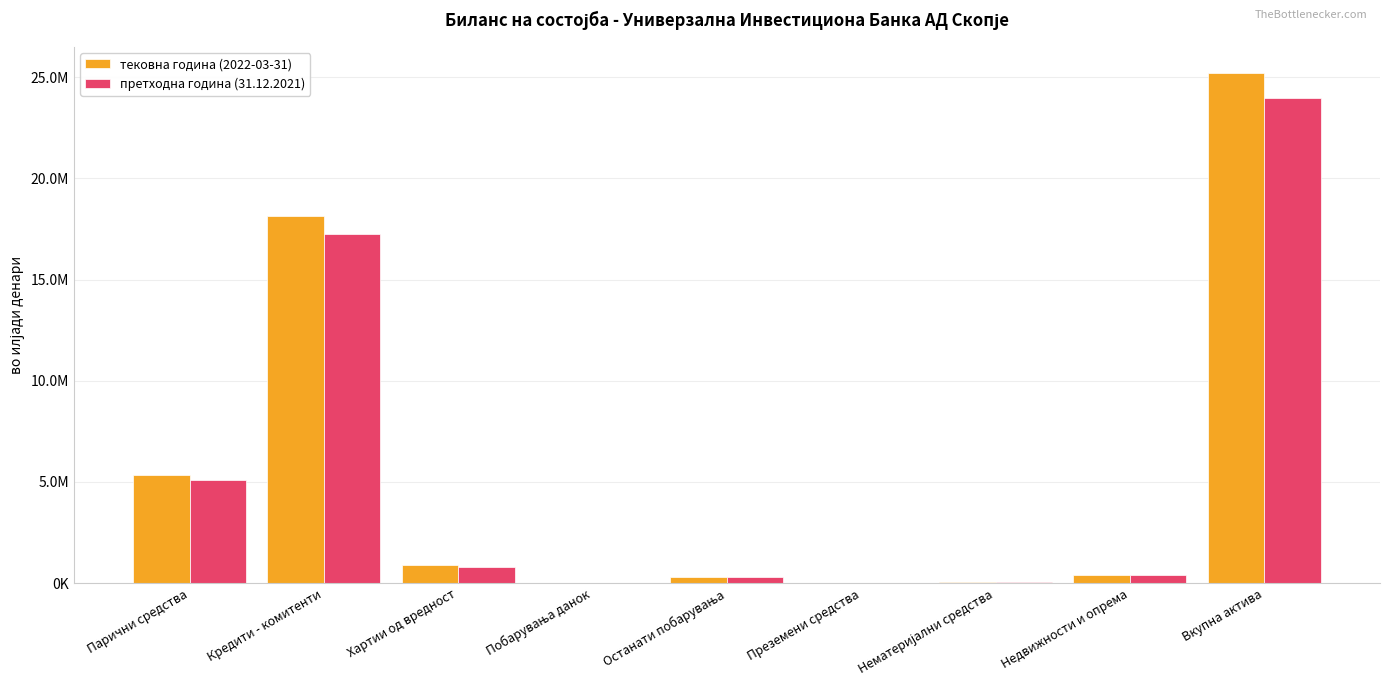

What are all the series names shown in the legend?

тековна година (2022-03-31), претходна година (31.12.2021)